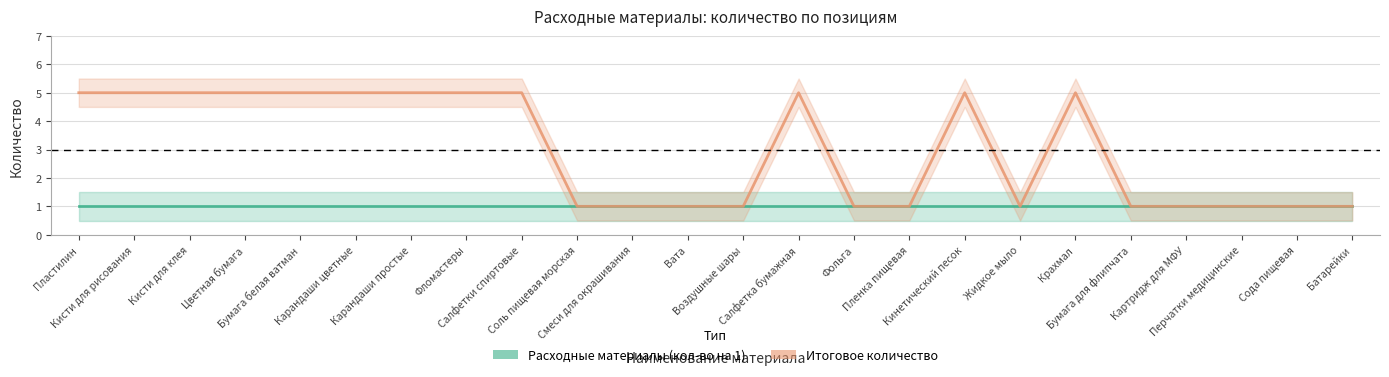

How many values are between 1 and 5?

24